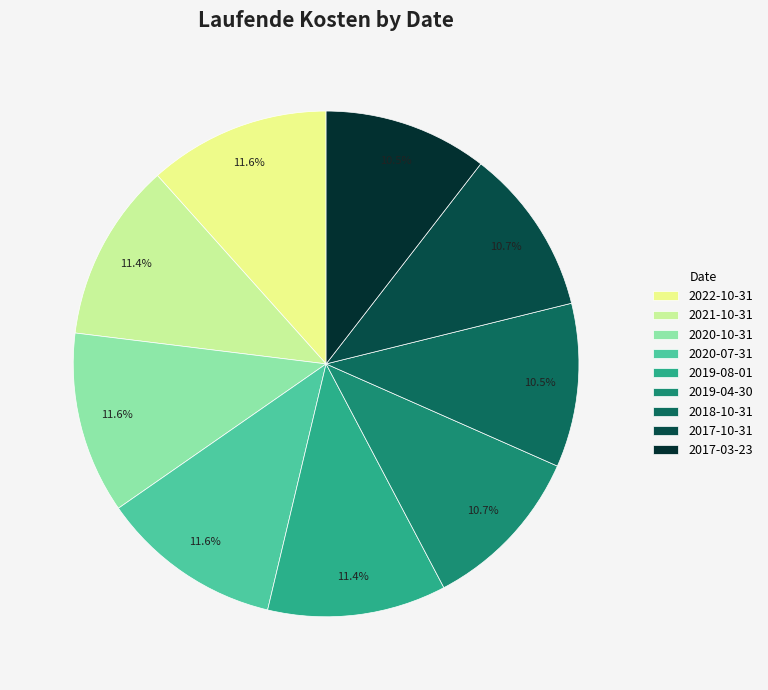

To the nearest percent, what is the average slice percentage?

11%